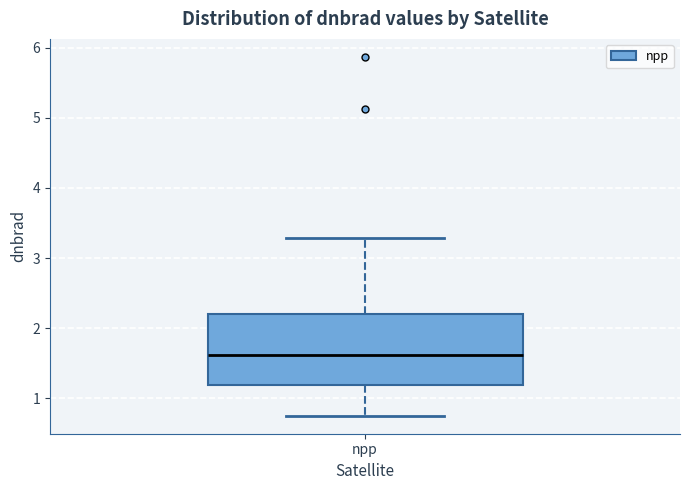

Read this box plot against the y-axis: the position of the median line, the range covered by the box, and the ends of both whiskers. The values are not printed on the chart, so give them approximately, as read against the axis.

median 1.6, box 1.2 to 2.2, whiskers 0.8 to 3.3